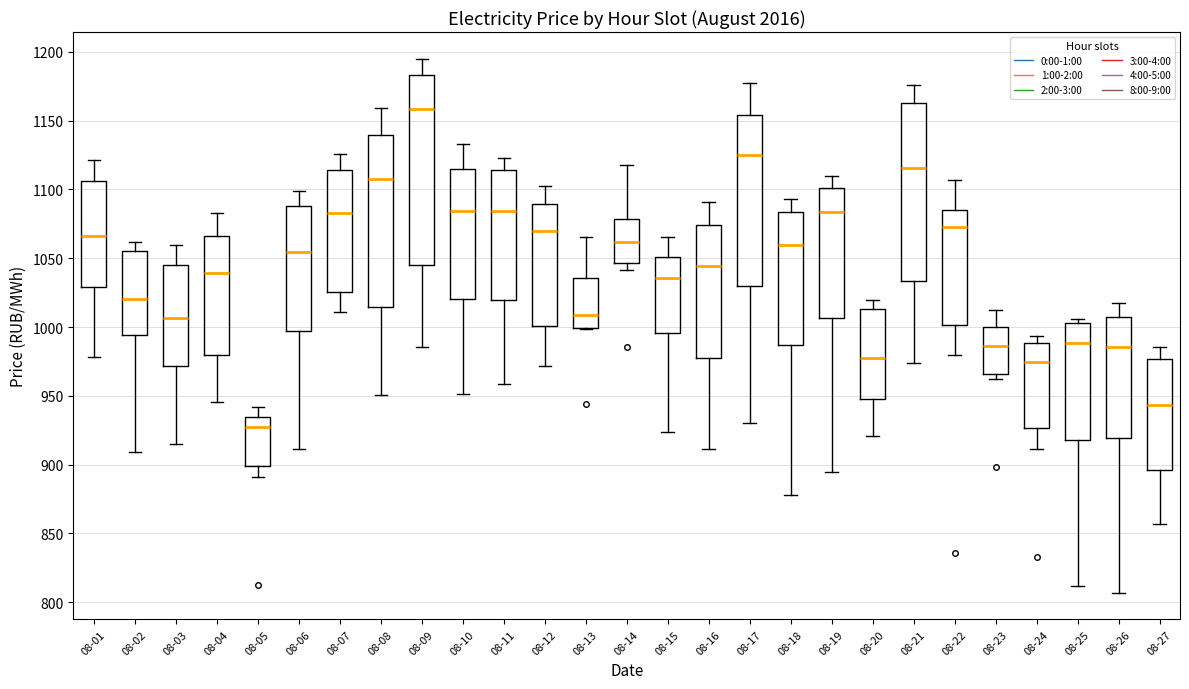

Reading left to right, transcribe this box plot: for each box, give where its median line is, the range the box spans, and where its two whiskers end, as read against the y-axis. The values are not printed on the chart, so give them approximately, as read against the axis.

08-01: median 1065, box 1030 to 1105, whiskers 980 to 1120
08-02: median 1020, box 995 to 1055, whiskers 910 to 1060
08-03: median 1005, box 970 to 1045, whiskers 915 to 1060
08-04: median 1040, box 980 to 1065, whiskers 945 to 1085
08-05: median 925, box 900 to 935, whiskers 890 to 940
08-06: median 1055, box 995 to 1090, whiskers 910 to 1100
08-07: median 1085, box 1025 to 1115, whiskers 1010 to 1125
08-08: median 1110, box 1015 to 1140, whiskers 950 to 1160
08-09: median 1160, box 1045 to 1185, whiskers 985 to 1195
08-10: median 1085, box 1020 to 1115, whiskers 950 to 1135
08-11: median 1085, box 1020 to 1115, whiskers 960 to 1125
08-12: median 1070, box 1000 to 1090, whiskers 970 to 1105
08-13: median 1010, box 1000 to 1035, whiskers 1000 to 1065
08-14: median 1060, box 1045 to 1080, whiskers 1040 to 1120
08-15: median 1035, box 995 to 1050, whiskers 925 to 1065
08-16: median 1045, box 975 to 1075, whiskers 910 to 1090
08-17: median 1125, box 1030 to 1155, whiskers 930 to 1175
08-18: median 1060, box 985 to 1085, whiskers 880 to 1095
08-19: median 1085, box 1005 to 1100, whiskers 895 to 1110
08-20: median 980, box 950 to 1015, whiskers 920 to 1020
08-21: median 1115, box 1035 to 1165, whiskers 975 to 1175
08-22: median 1070, box 1000 to 1085, whiskers 980 to 1105
08-23: median 985, box 965 to 1000, whiskers 960 to 1010
08-24: median 975, box 925 to 990, whiskers 910 to 995
08-25: median 990, box 920 to 1005, whiskers 810 to 1005 (just above the box's upper edge)
08-26: median 985, box 920 to 1005, whiskers 805 to 1020
08-27: median 945, box 895 to 975, whiskers 855 to 985